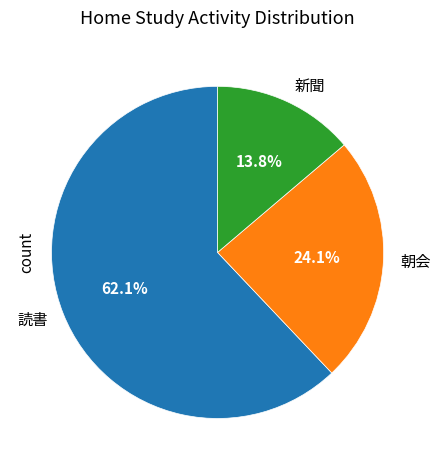

Which has a higher value, 読書 or 朝会?

読書